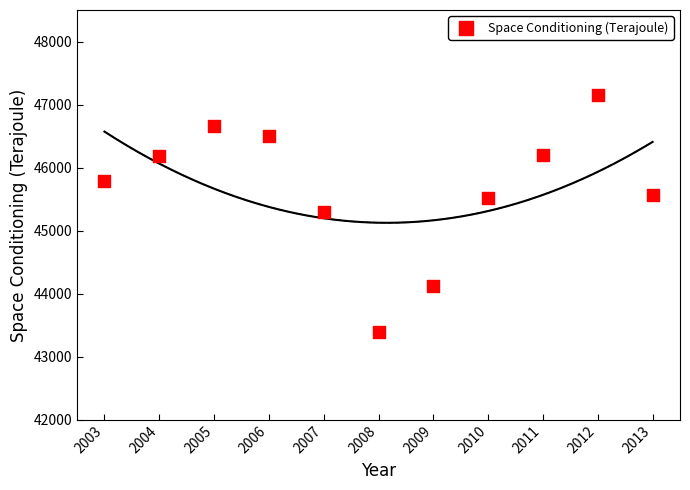

What is the range of Y values (max minus min)?

3766